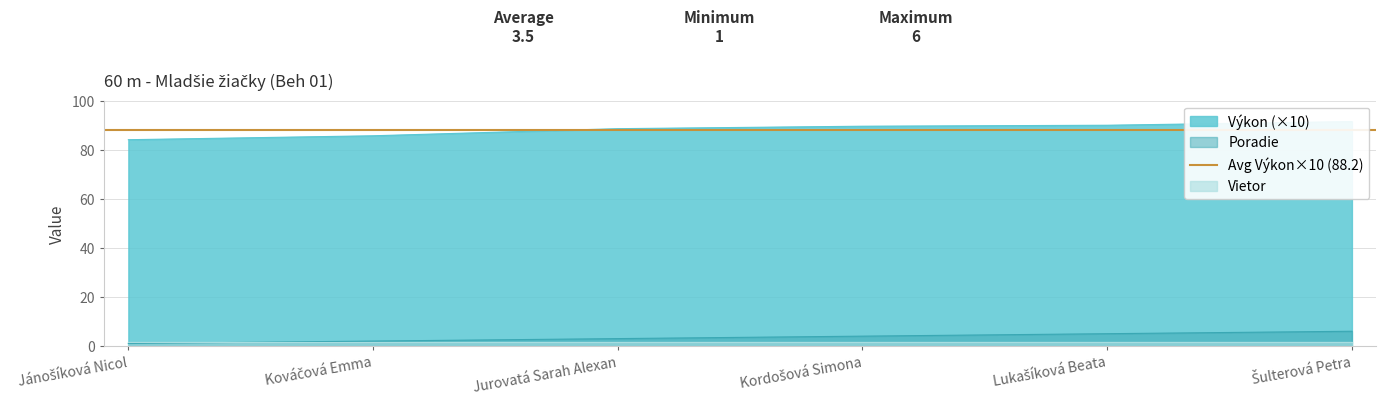

What value does the Výkon series have at Jurovatá Sarah Alexan?

88.6